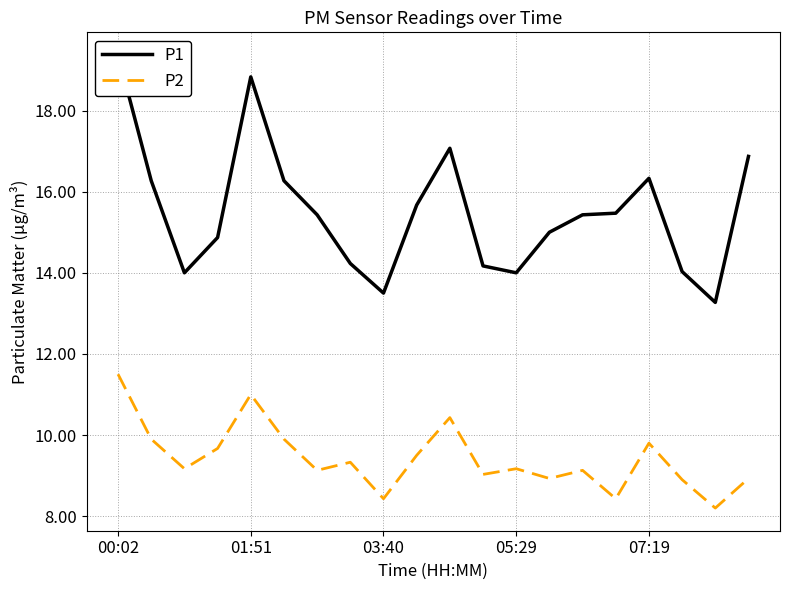

Rank the series at 00:02 from lowest to highest value.

P2, P1